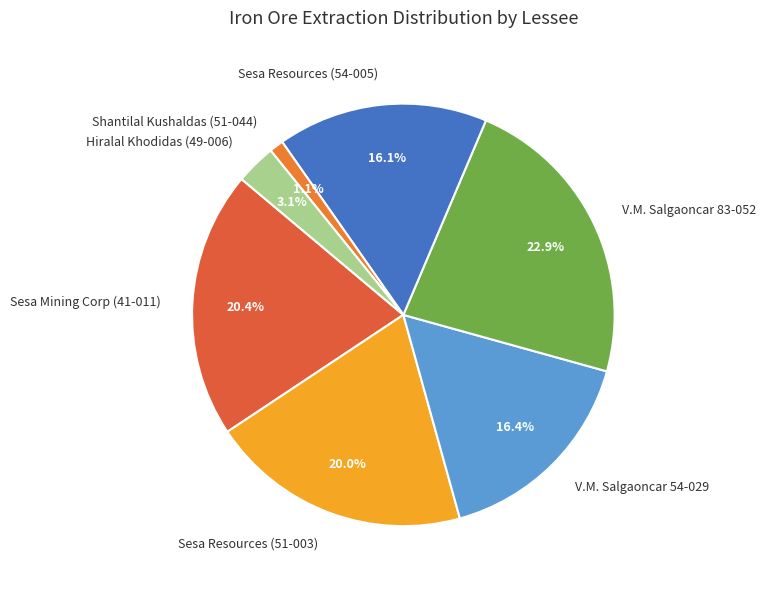

Does any single category account for the majority?

No